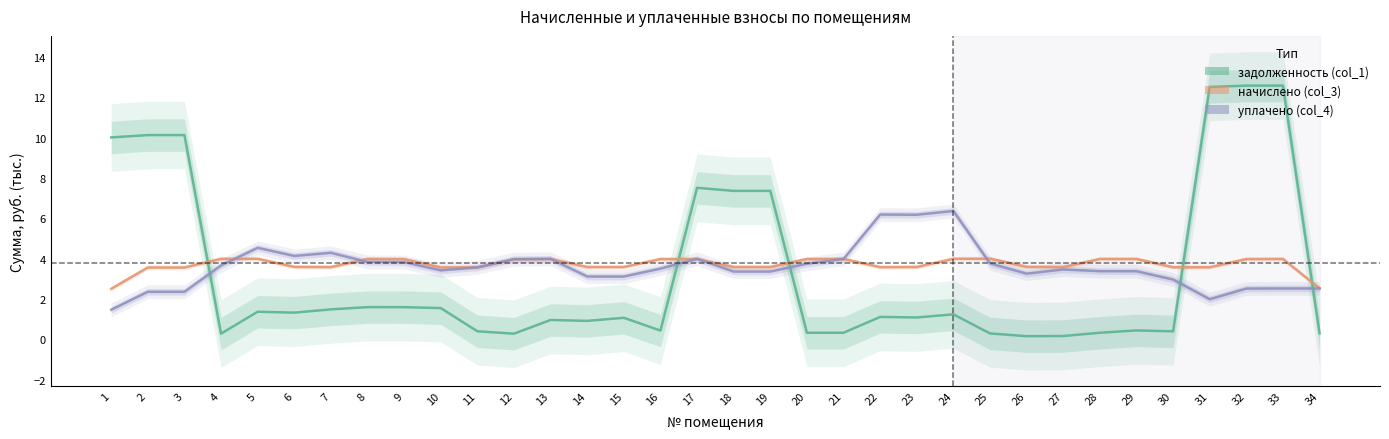

At which label does начислено (col_3) reach its peak?

25